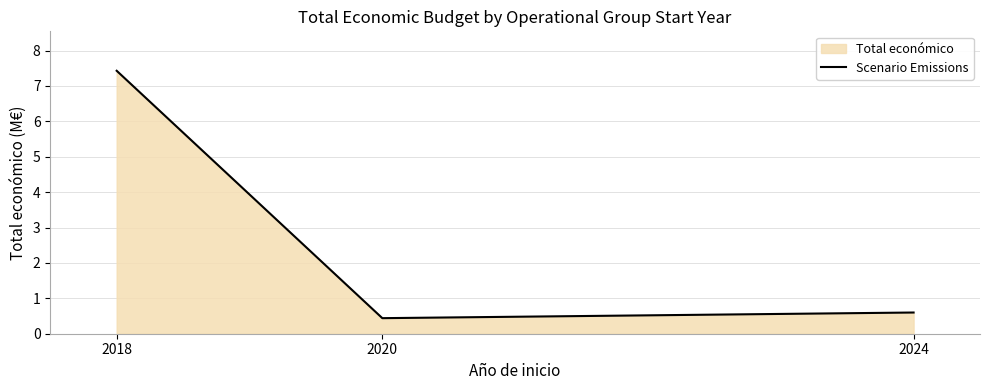

How many lines are shown in the chart?

1